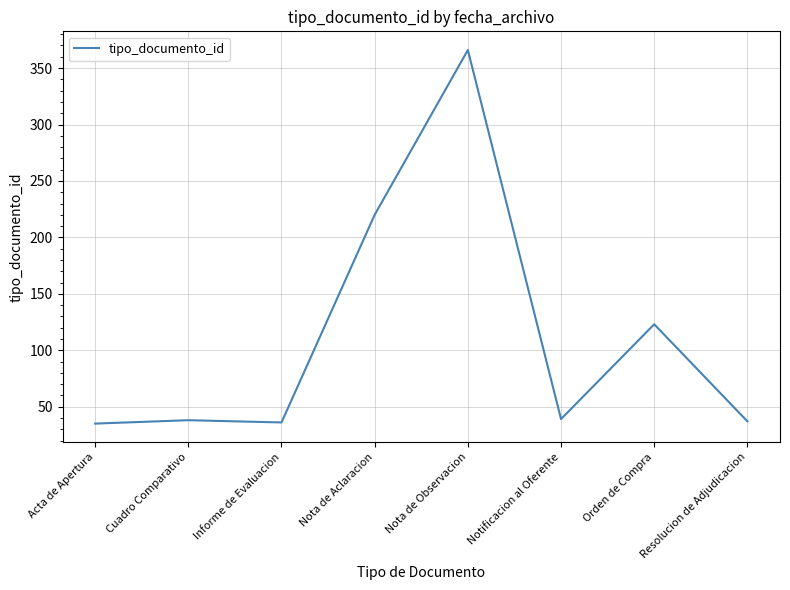

What is the sum of all values?

894